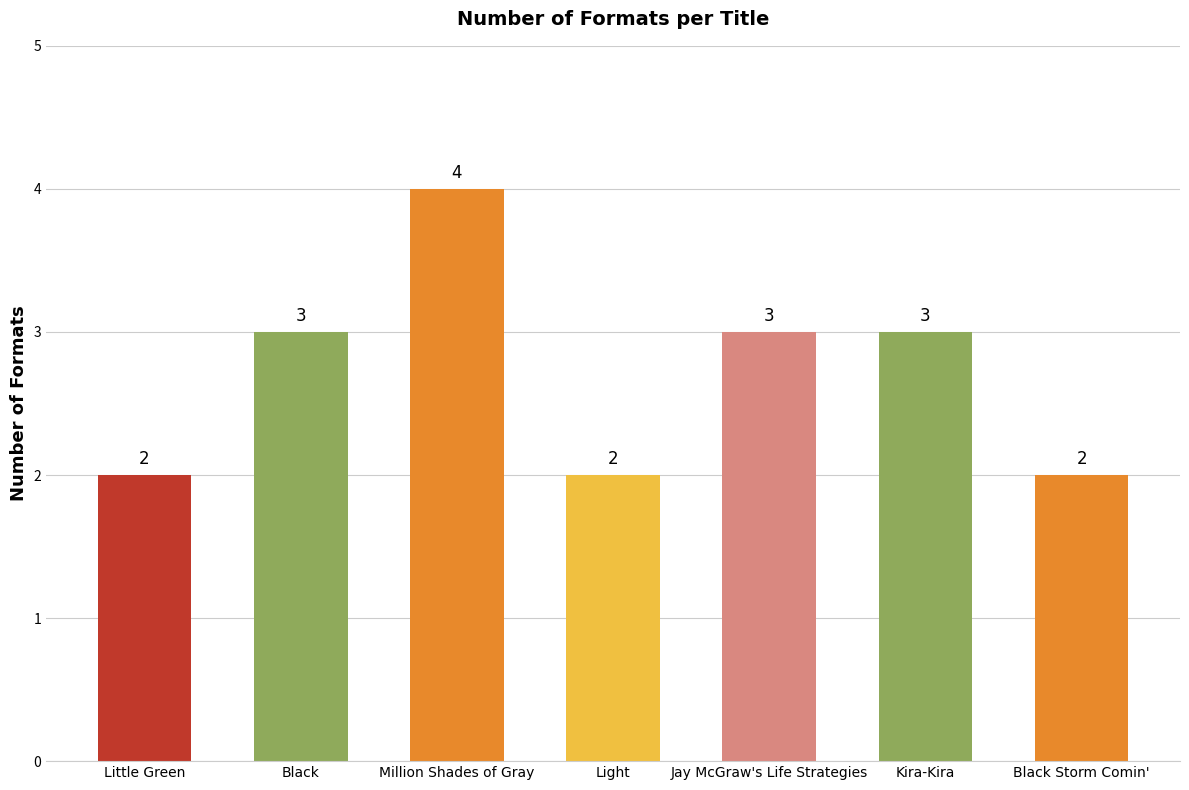

The chart shows a value of 1 at Light. True or false?

False